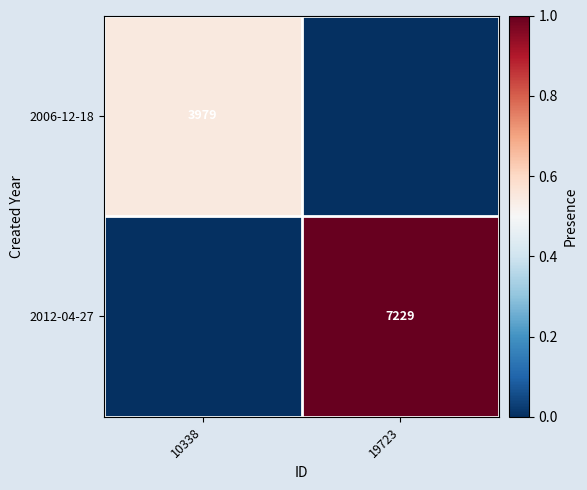

What is the difference between the highest and lowest values at 19723?

1.0